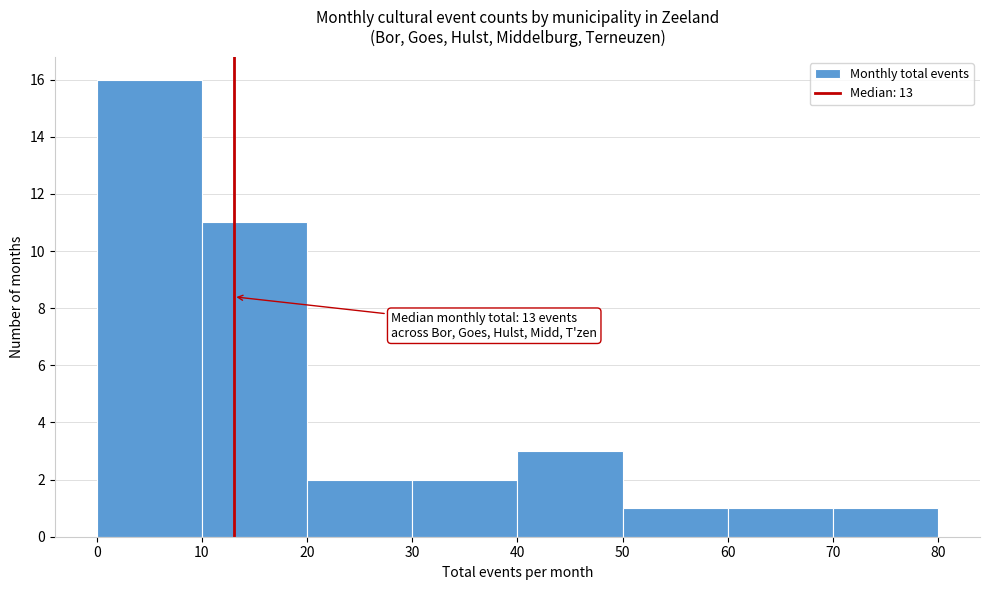

Over which range of the x-axis is the bar tallest?

0 to 10